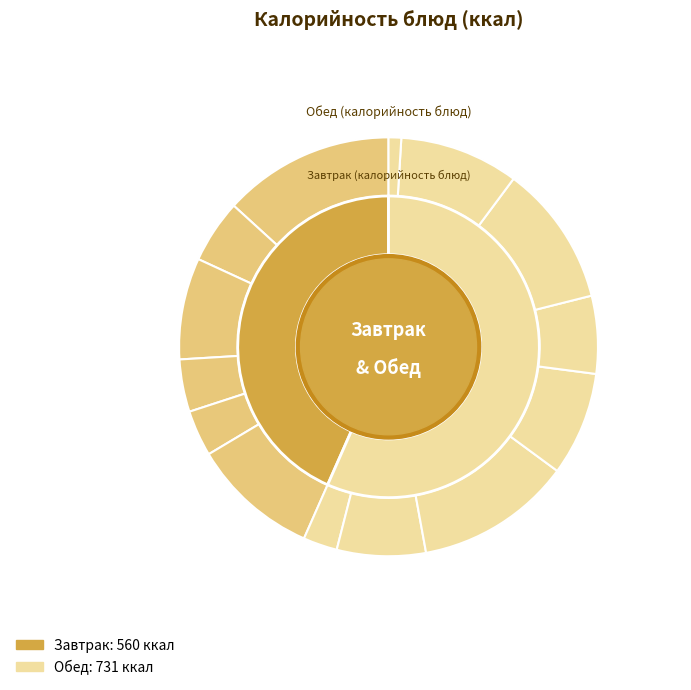

Is it true that Бутерброды с джемом is 3% of the pie?

False